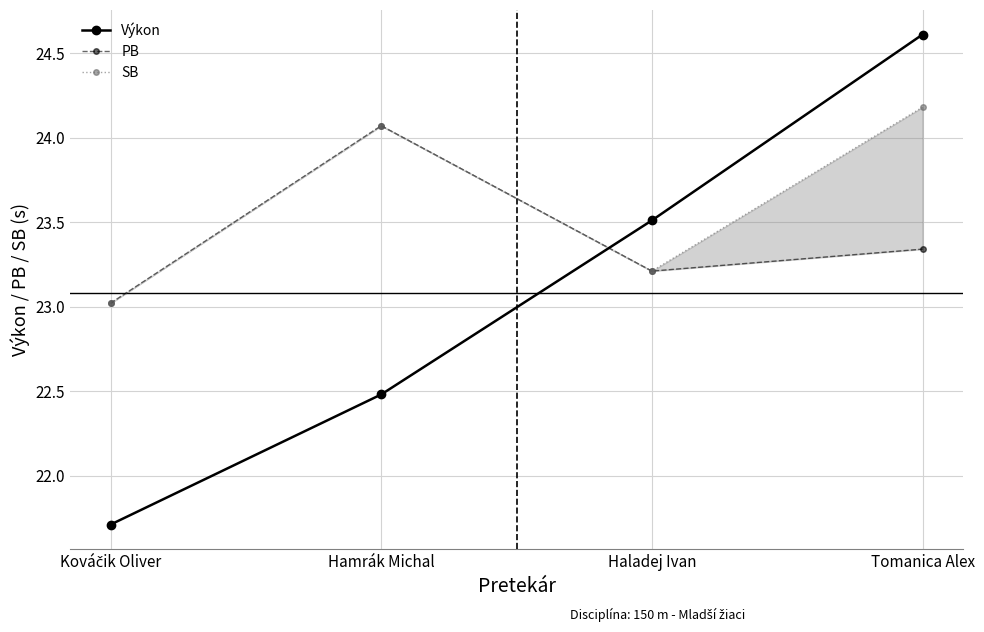

Reading left to right, transcribe all the data shown in this chart.

Výkon: Kováčik Oliver=21.7	Hamrák Michal=22.5	Haladej Ivan=23.5	Tomanica Alex=24.6
PB: Kováčik Oliver=23.0	Hamrák Michal=24.1	Haladej Ivan=23.2	Tomanica Alex=23.3
SB: Kováčik Oliver=23.0	Hamrák Michal=24.1	Haladej Ivan=23.2	Tomanica Alex=24.2